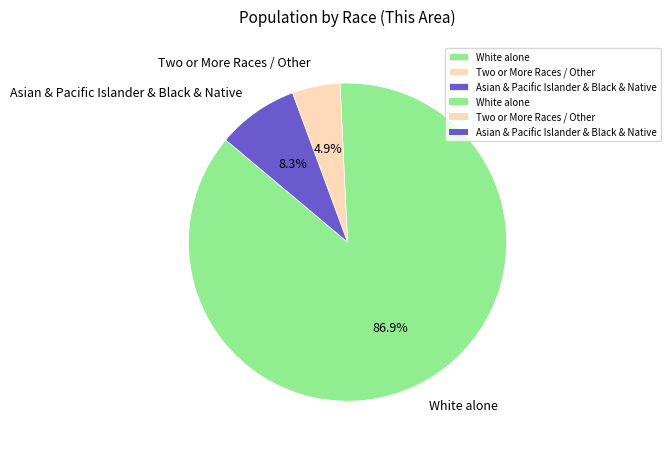

Which category accounts for the majority?

White alone